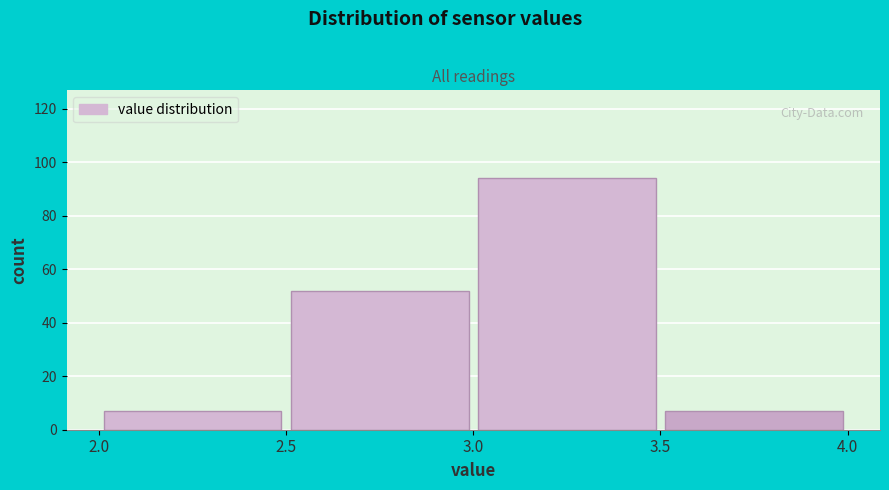

What is the height of the bar covering 2.5 to 3.0 on the x-axis? The values are not printed on the chart, so give them approximately, as read against the axis.

52